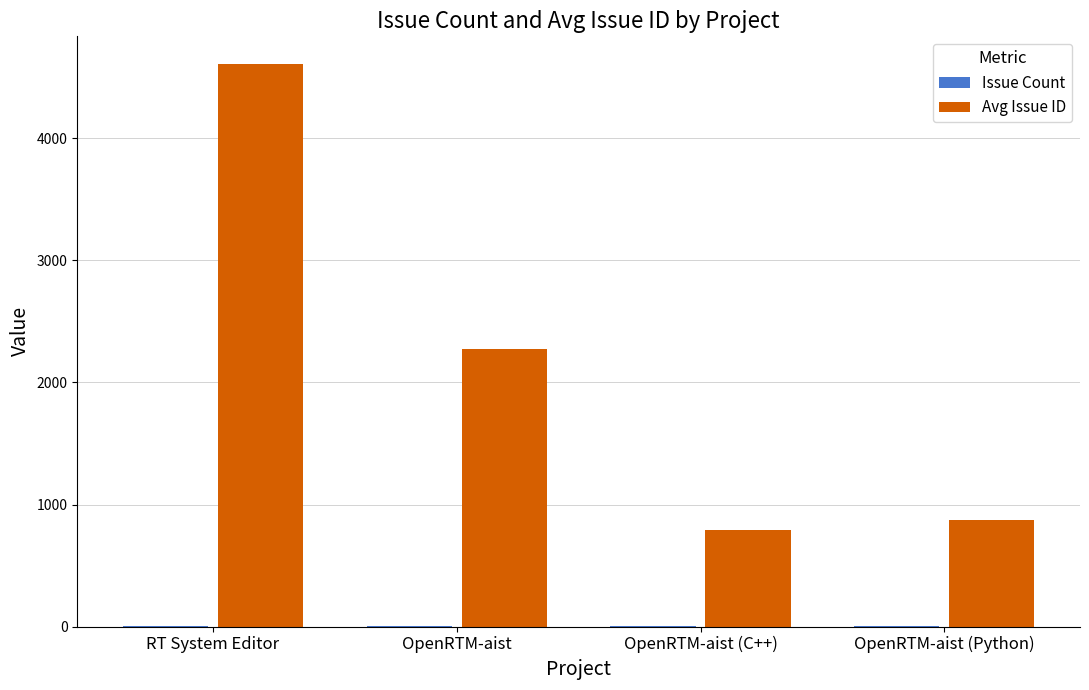

Where is Avg Issue ID nearest to the value 2700?

OpenRTM-aist